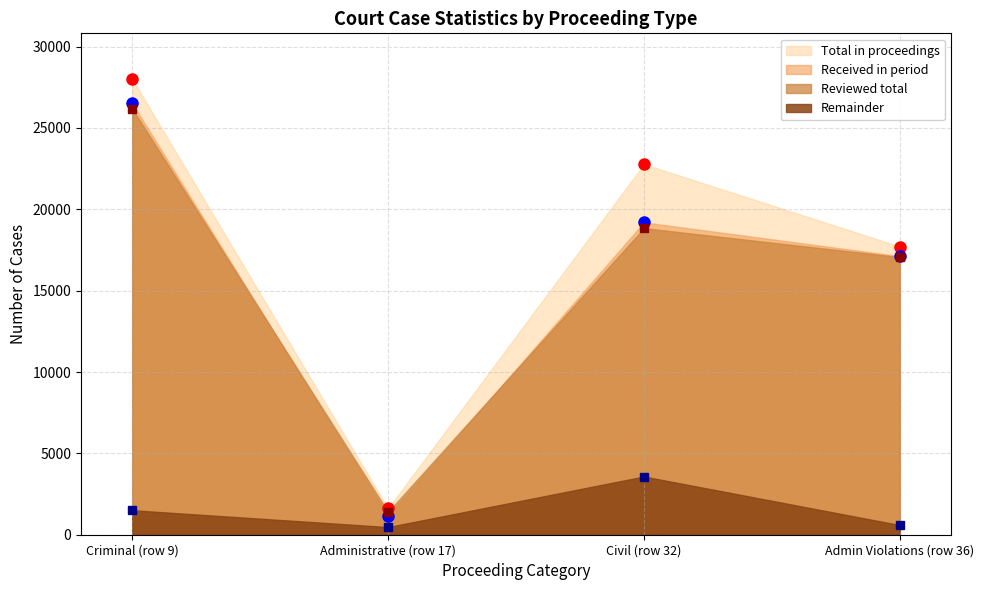

What is the minimum value for Reviewed total?

1406